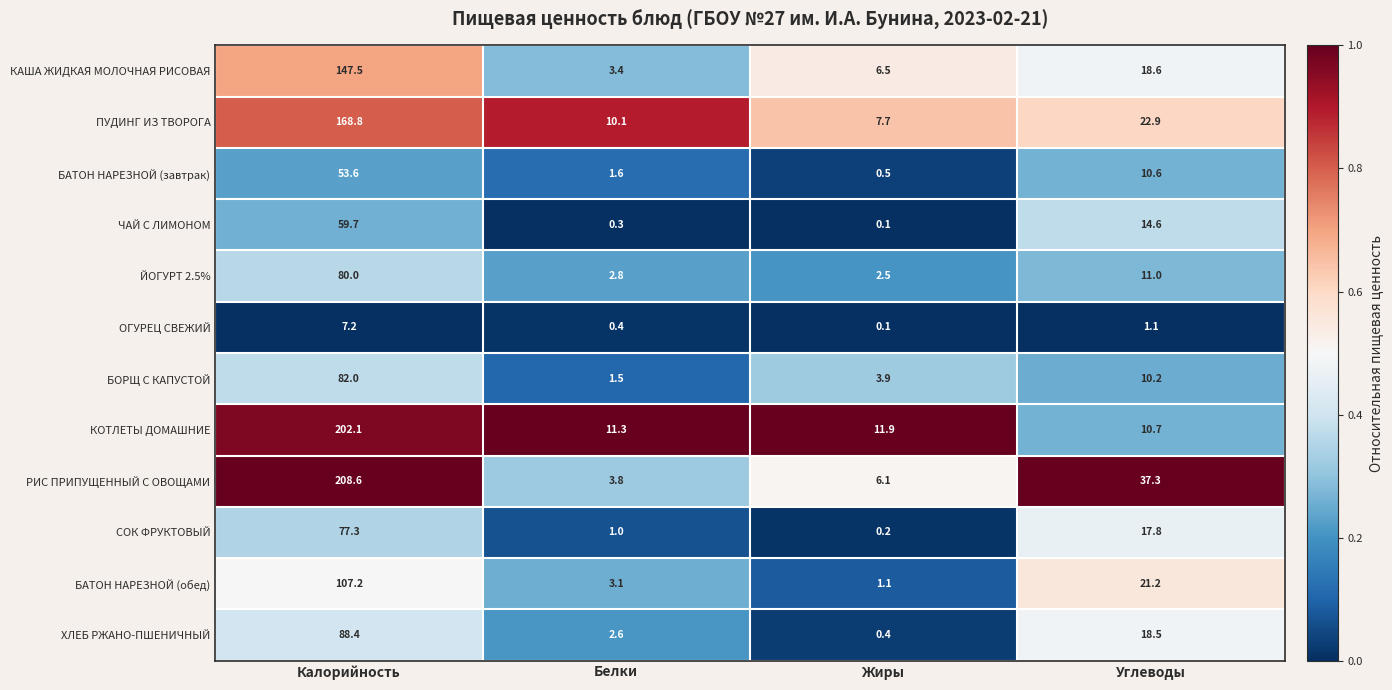

The БАТОН НАРЕЗНОЙ (завтрак) series shows 1.6 at Белки. True or false?

True